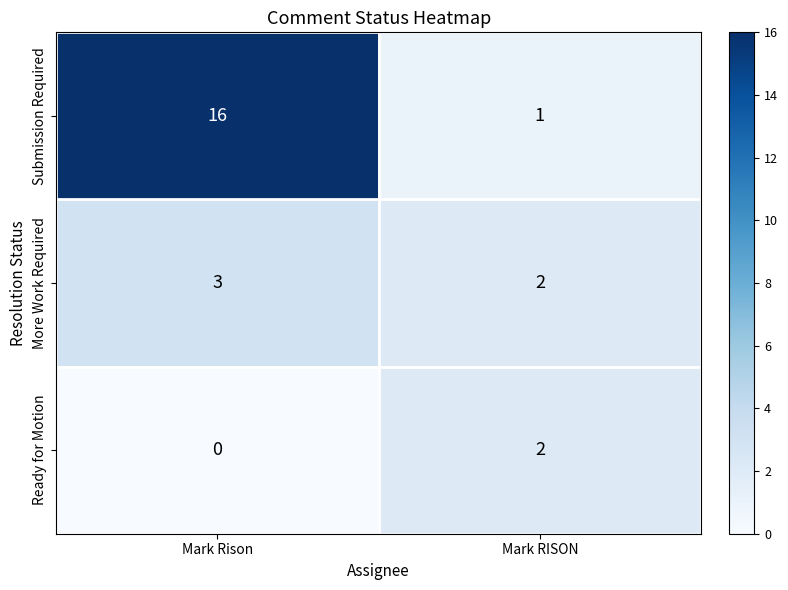

Rank the series at Mark Rison from highest to lowest value.

Submission Required, More Work Required, Ready for Motion